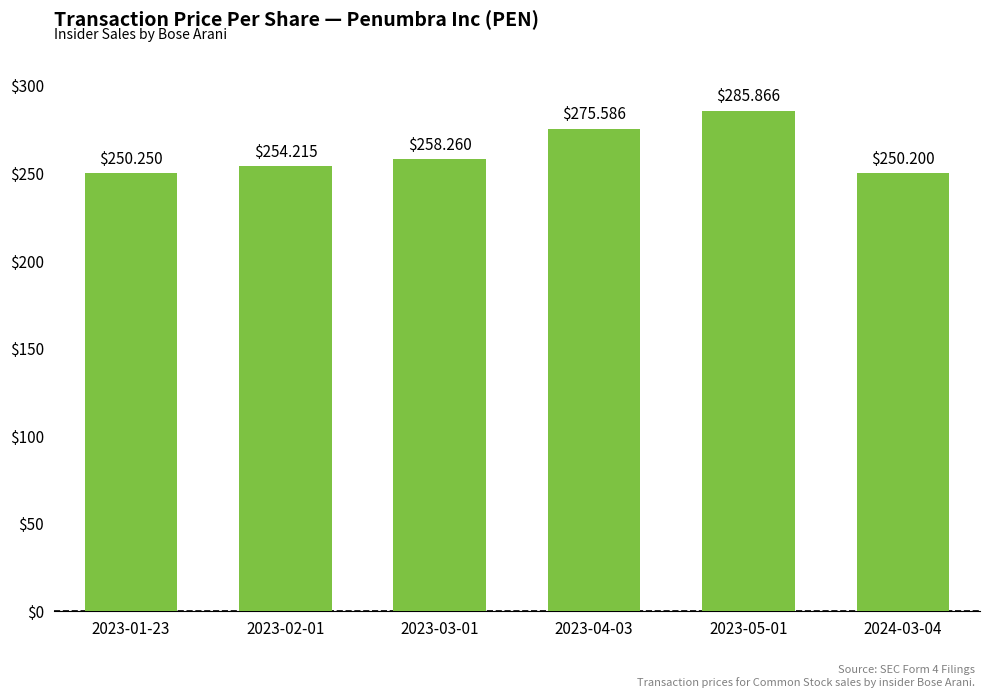

Which has a higher value, 2023-01-23 or 2023-04-03?

2023-04-03